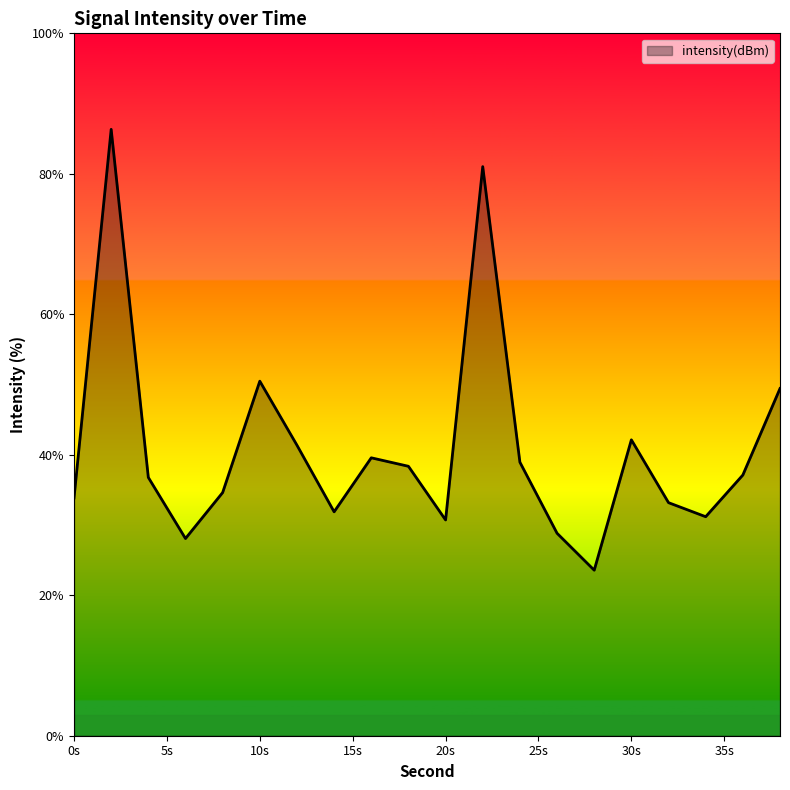

How many interior local valleys (lower than both neighbors) does the data have?

5